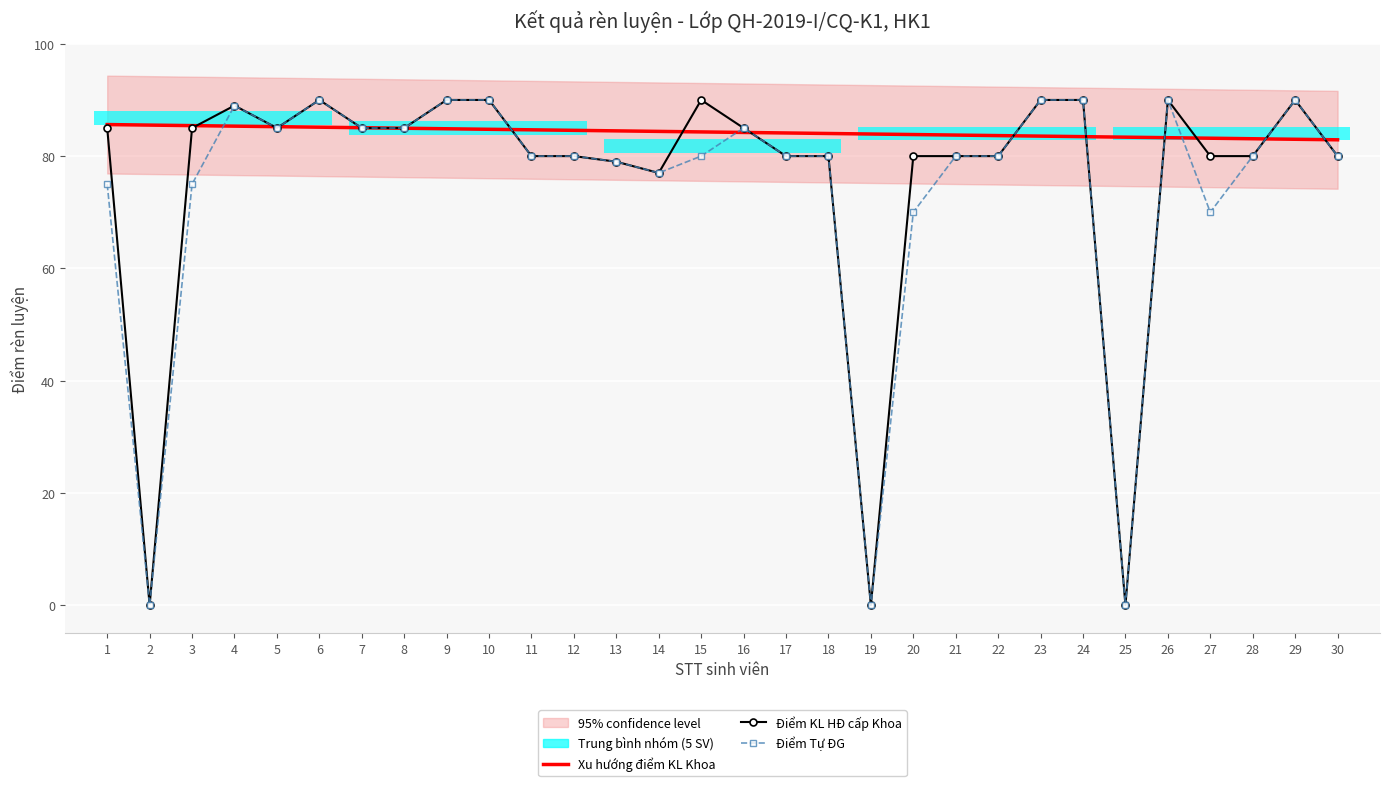

In Điểm KL HĐ cấp Khoa, how many points are lower than both neighbors (excluding endpoints)?

5